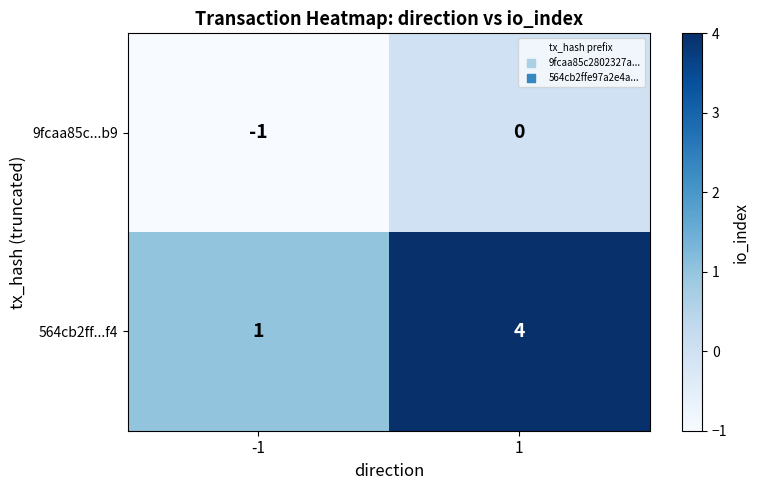

Which label corresponds to the largest value in the chart?

1